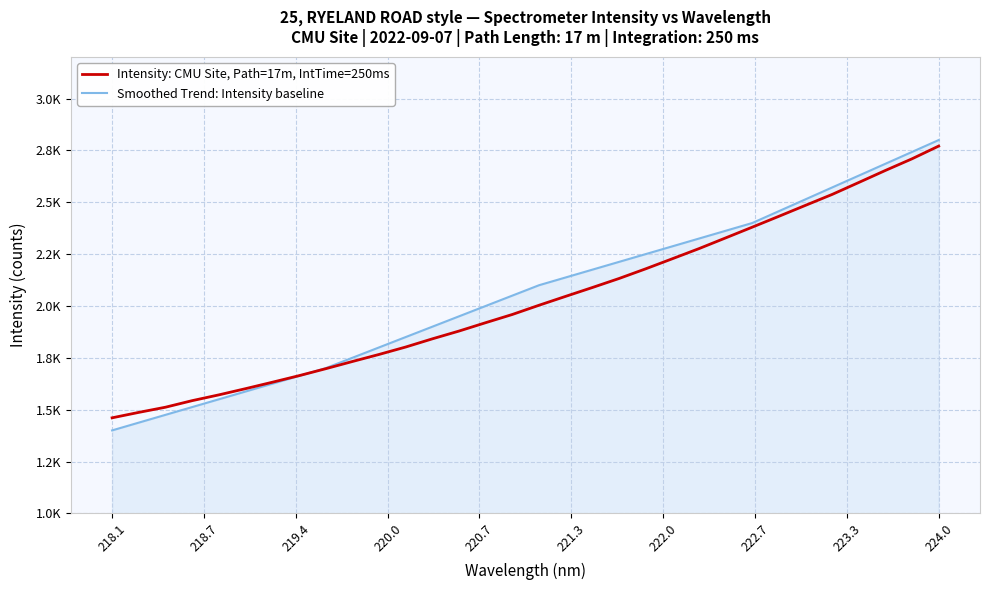

True or false: Intensity: CMU Site, Path=17m, IntTime=250ms has more than 1 interior local peaks.

False